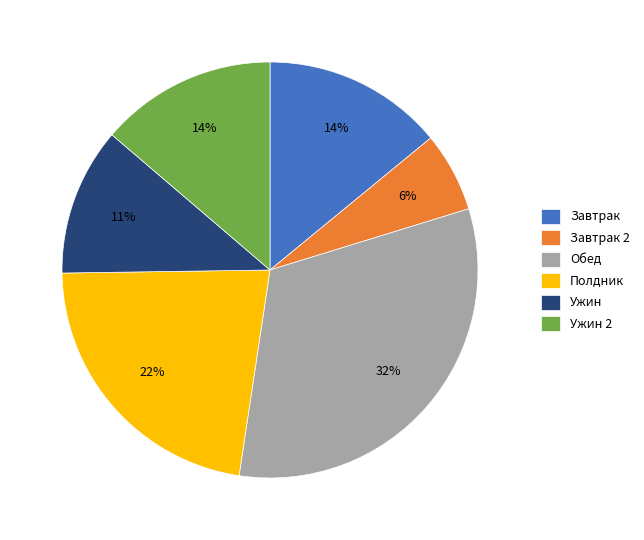

Is it true that Завтрак is 14% of the pie?

True